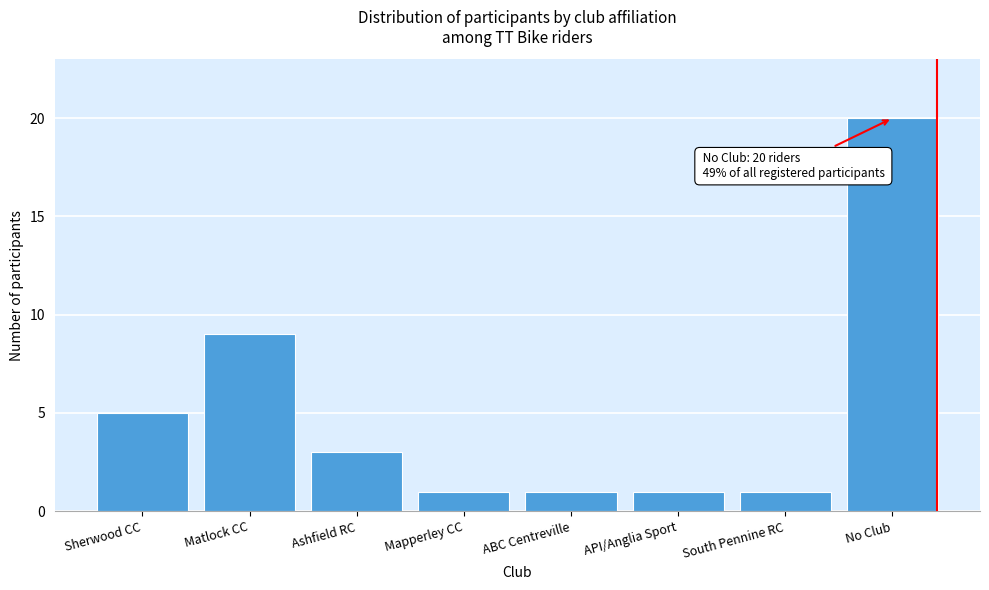

Reading right to left, list all the values displayed in this chart.

20	1	1	1	1	3	9	5